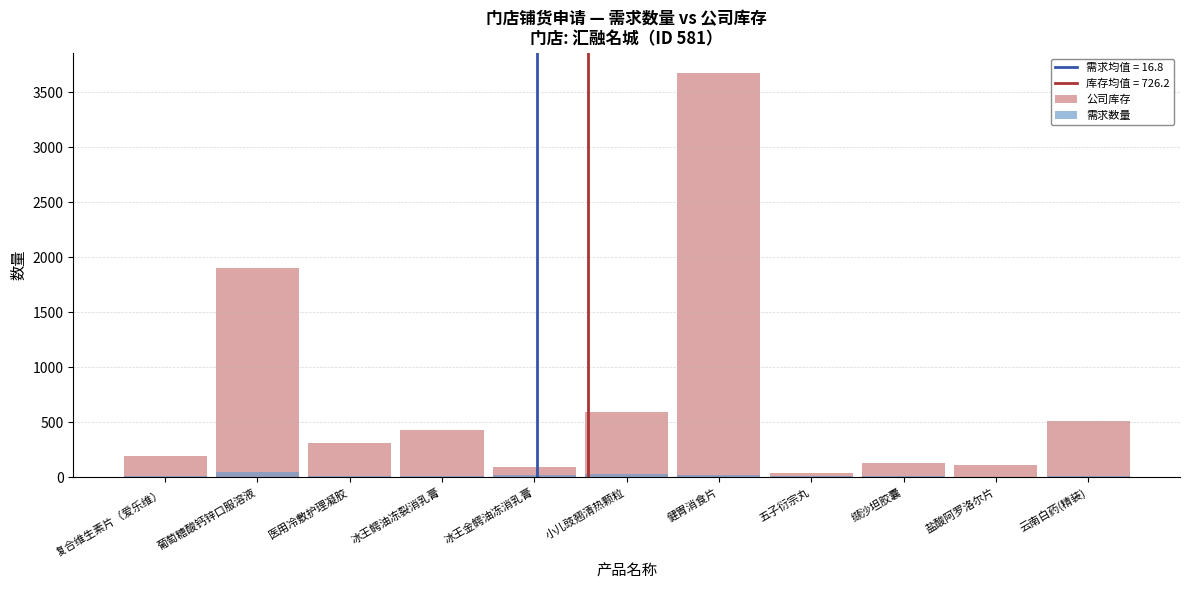

What is the difference between the second highest and minimum values in the 公司库存 series?

1868